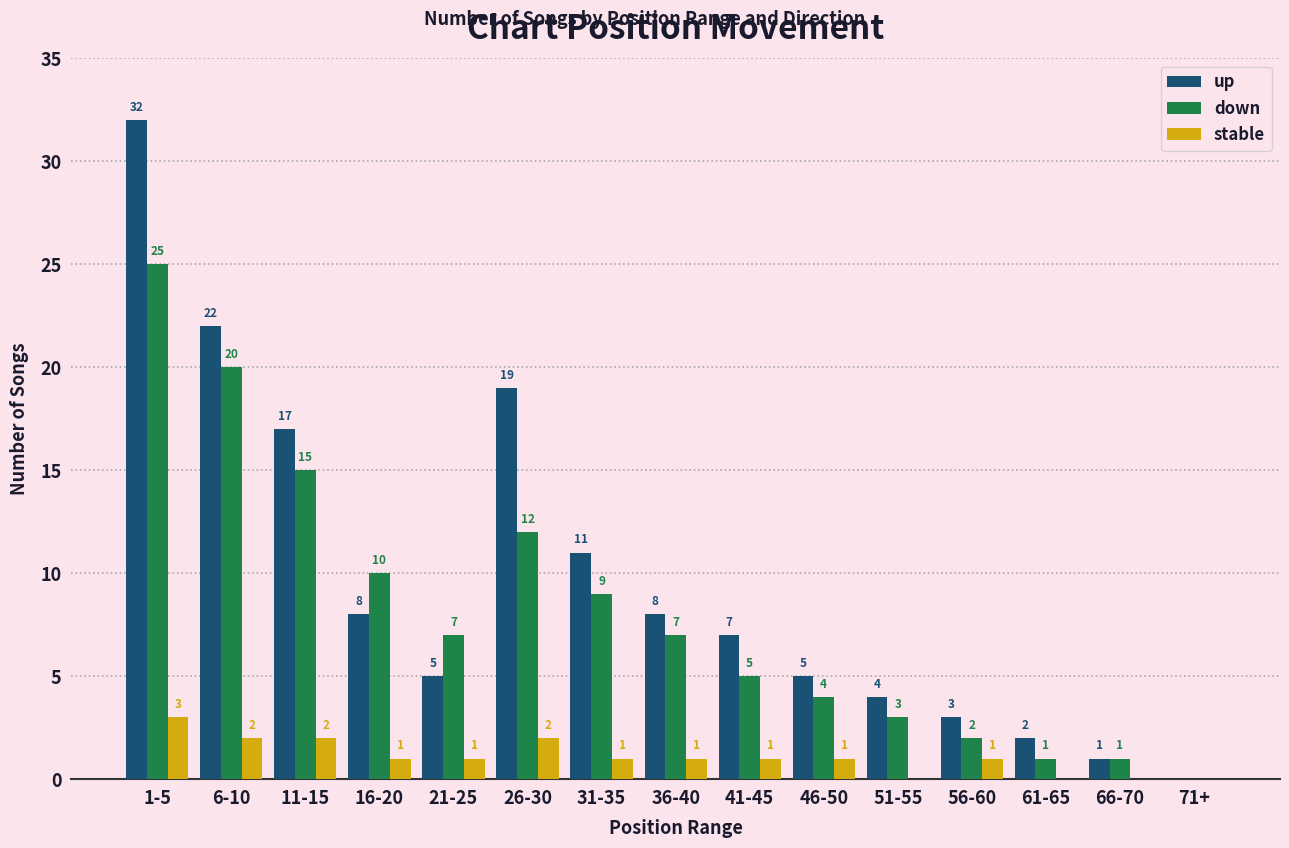

Is it true that down equals 1 at 61-65?

True